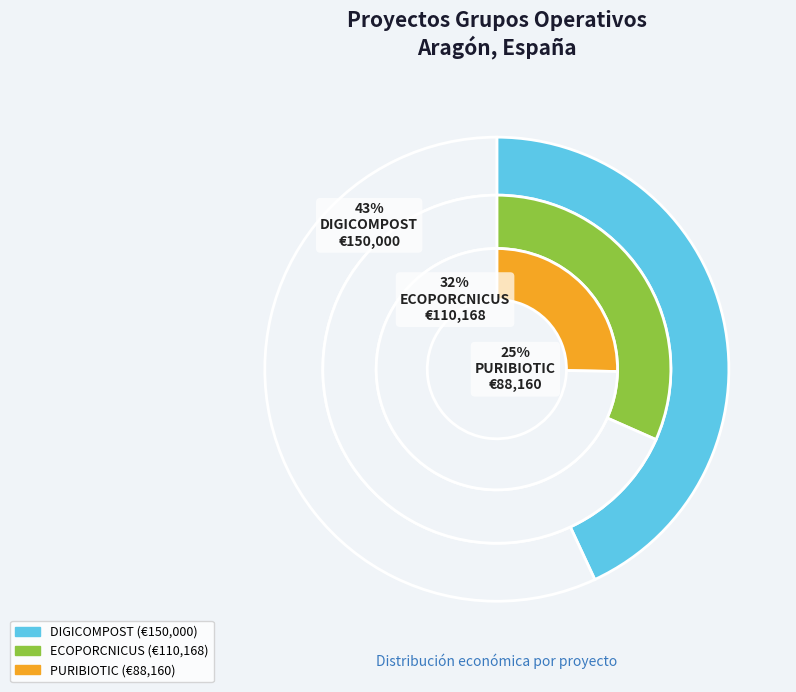

Is there a majority slice in this chart?

No